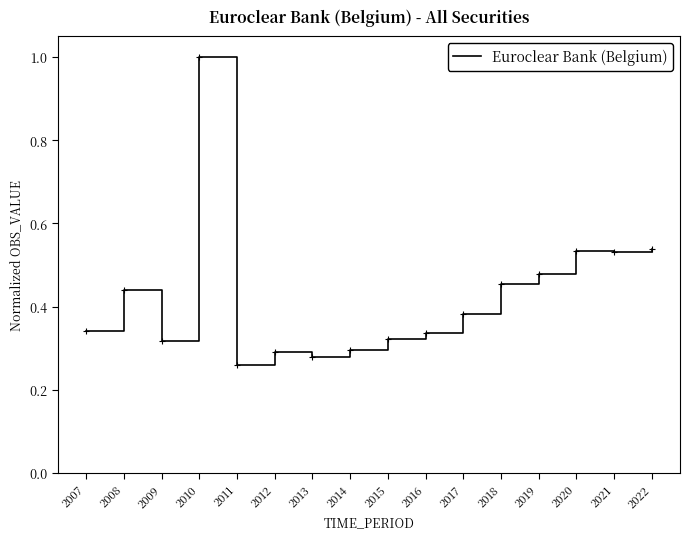

What is the maximum value shown in the chart?

1.0